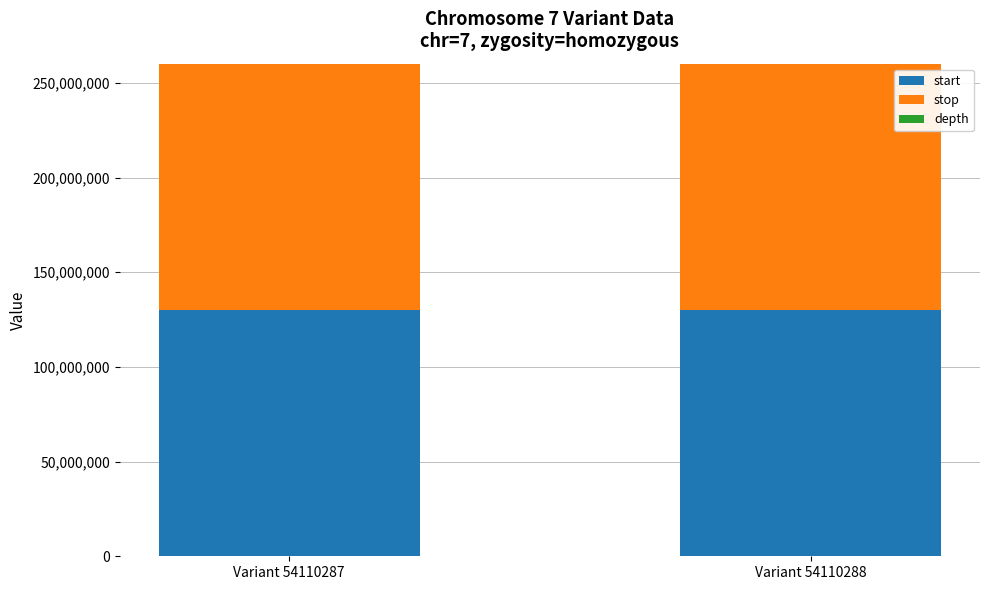

What is the total value across all series at Variant 54110287?

260181788